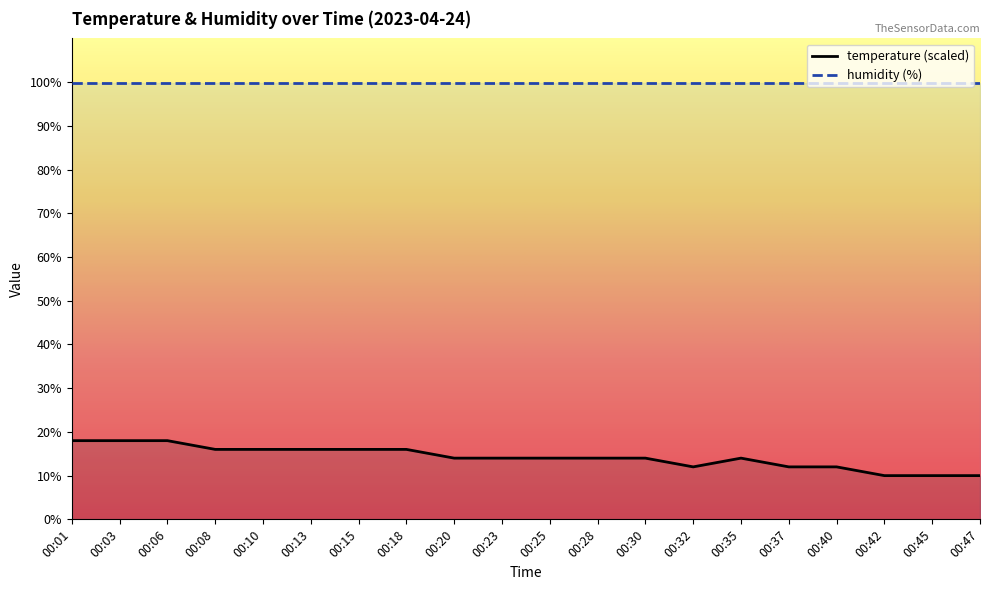

What is the average value?

14.2